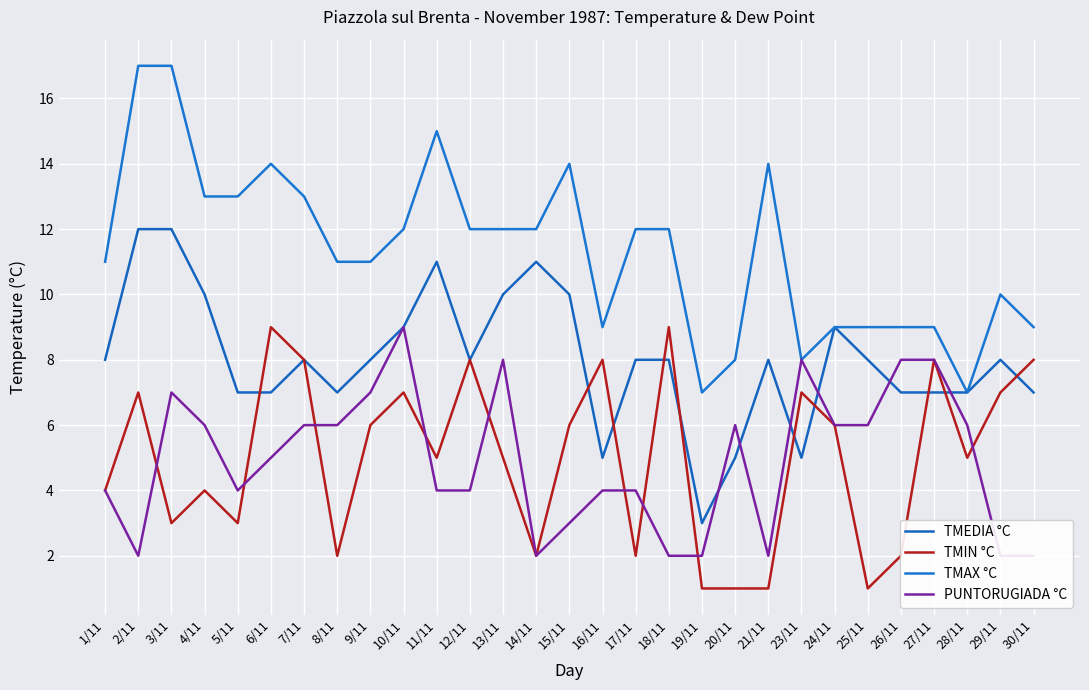

What is the difference between the highest and lowest values at 27/11?

2